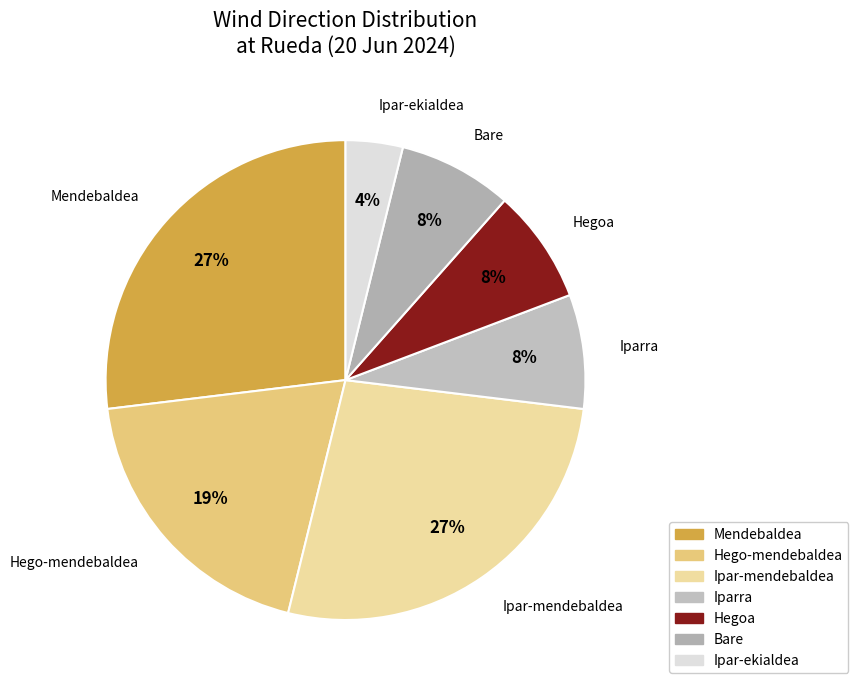

To the nearest percent, what is the combined percentage of Hego-mendebaldea and Ipar-mendebaldea?

46%